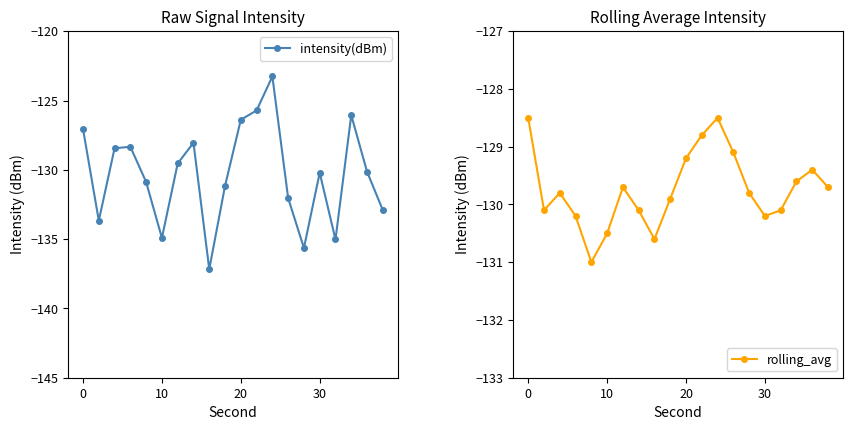

Which series has the largest total across all categories?

rolling_avg